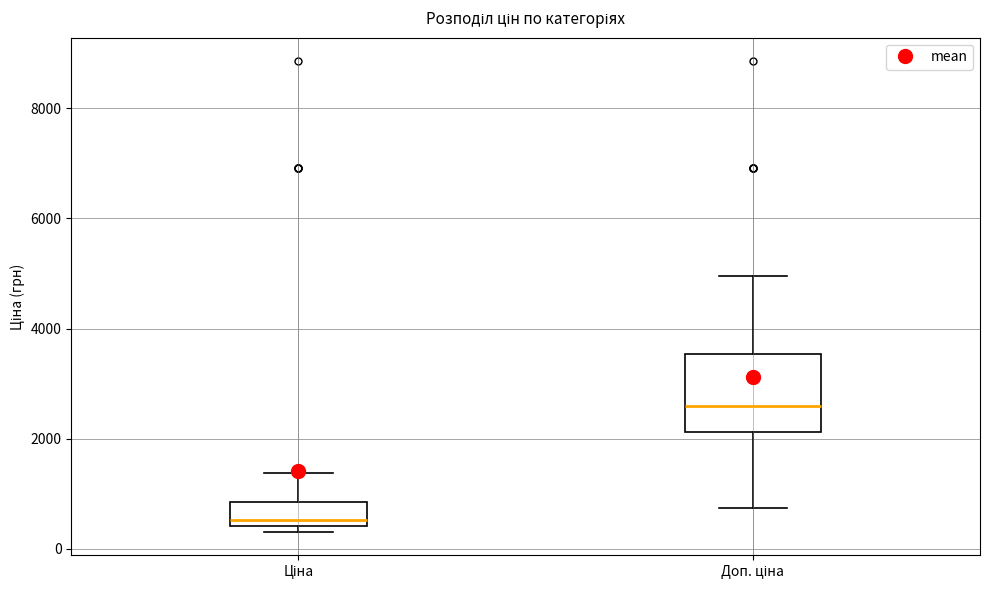

Where does the upper whisker of the box for Ціна end on the y-axis? The values are not printed on the chart, so give them approximately, as read against the axis.

1400